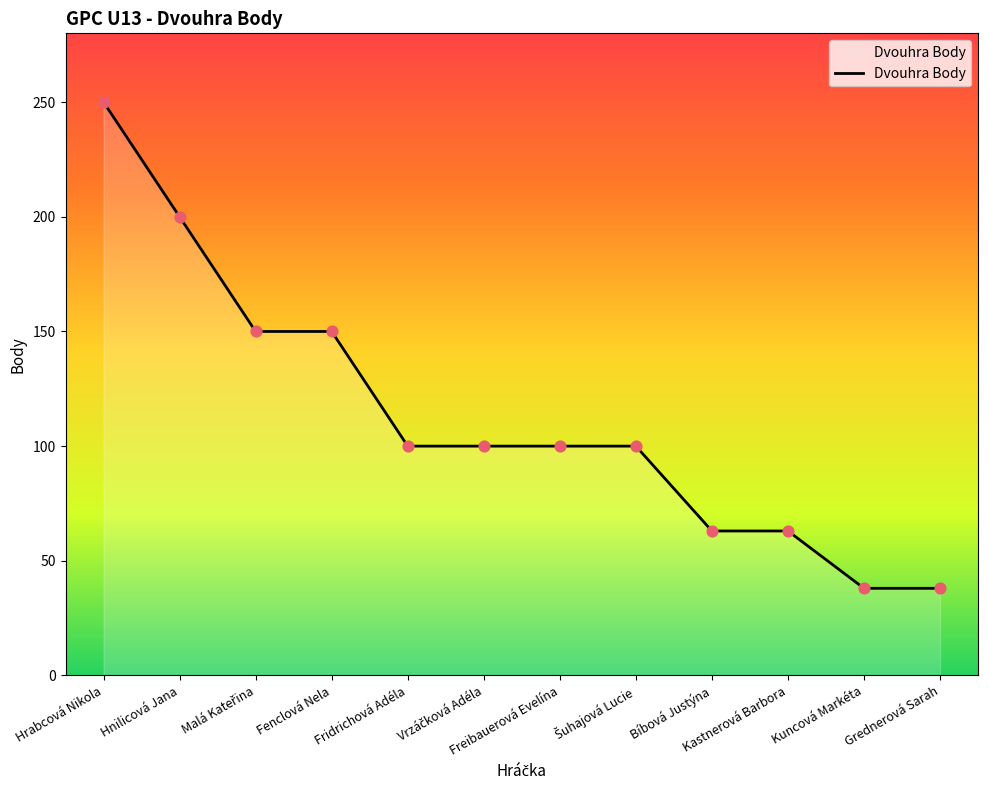

Between Kastnerová Barbora and Freibauerová Evelína, which is larger?

Freibauerová Evelína